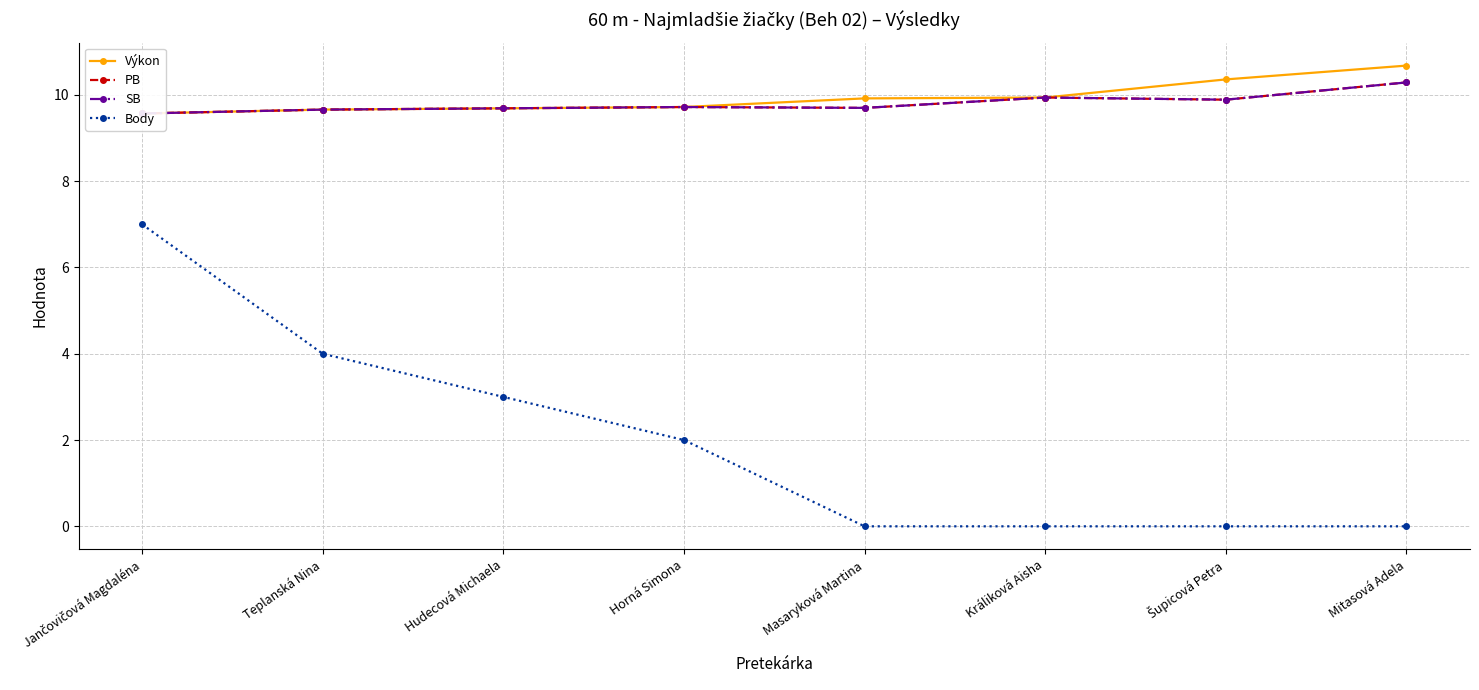

What are all the series names shown in the legend?

Výkon, PB, SB, Body